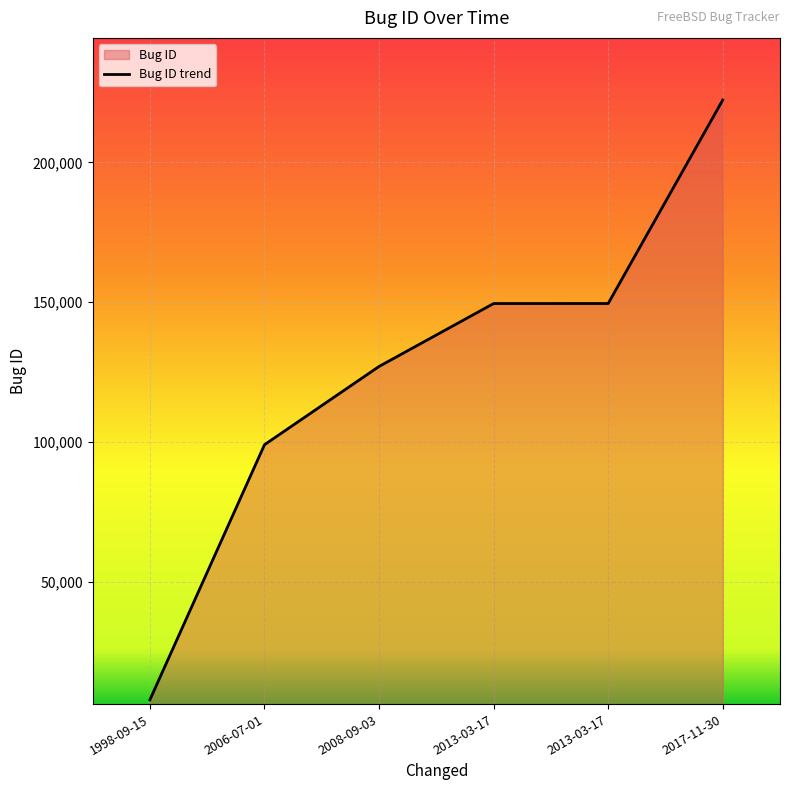

The value at 2008-09-03 is 223651. True or false?

False